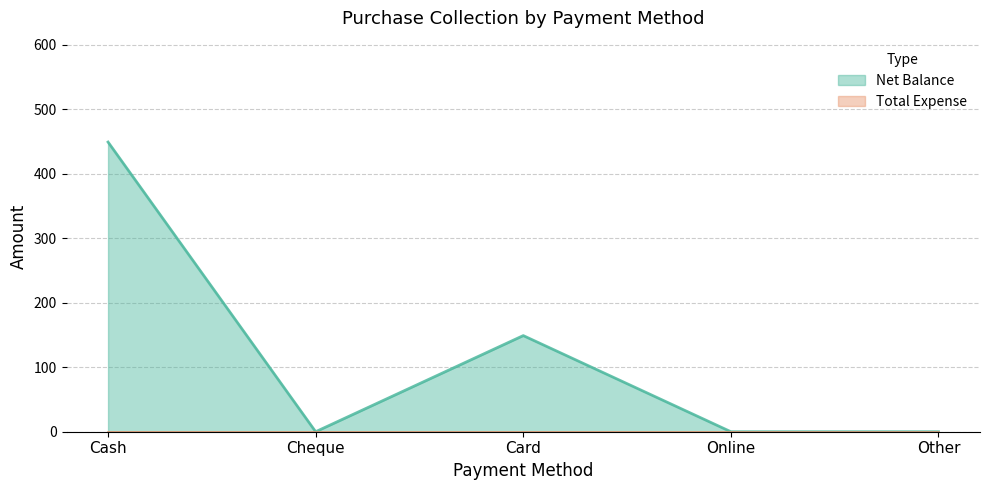

Which has a higher value, Online or Card?

Card